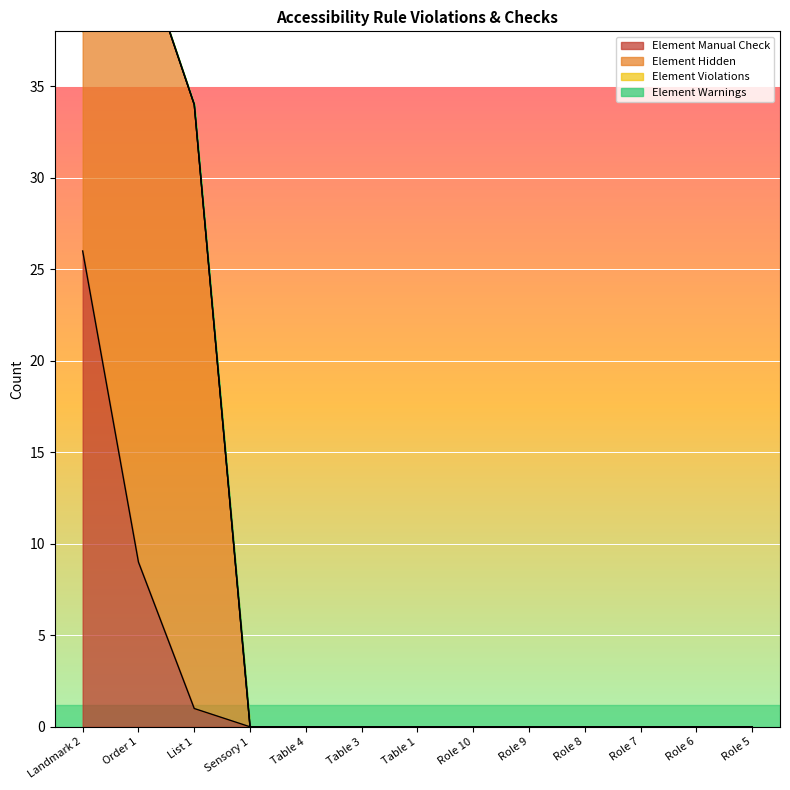

At which label is Element Warnings closest to 0?

Landmark 2